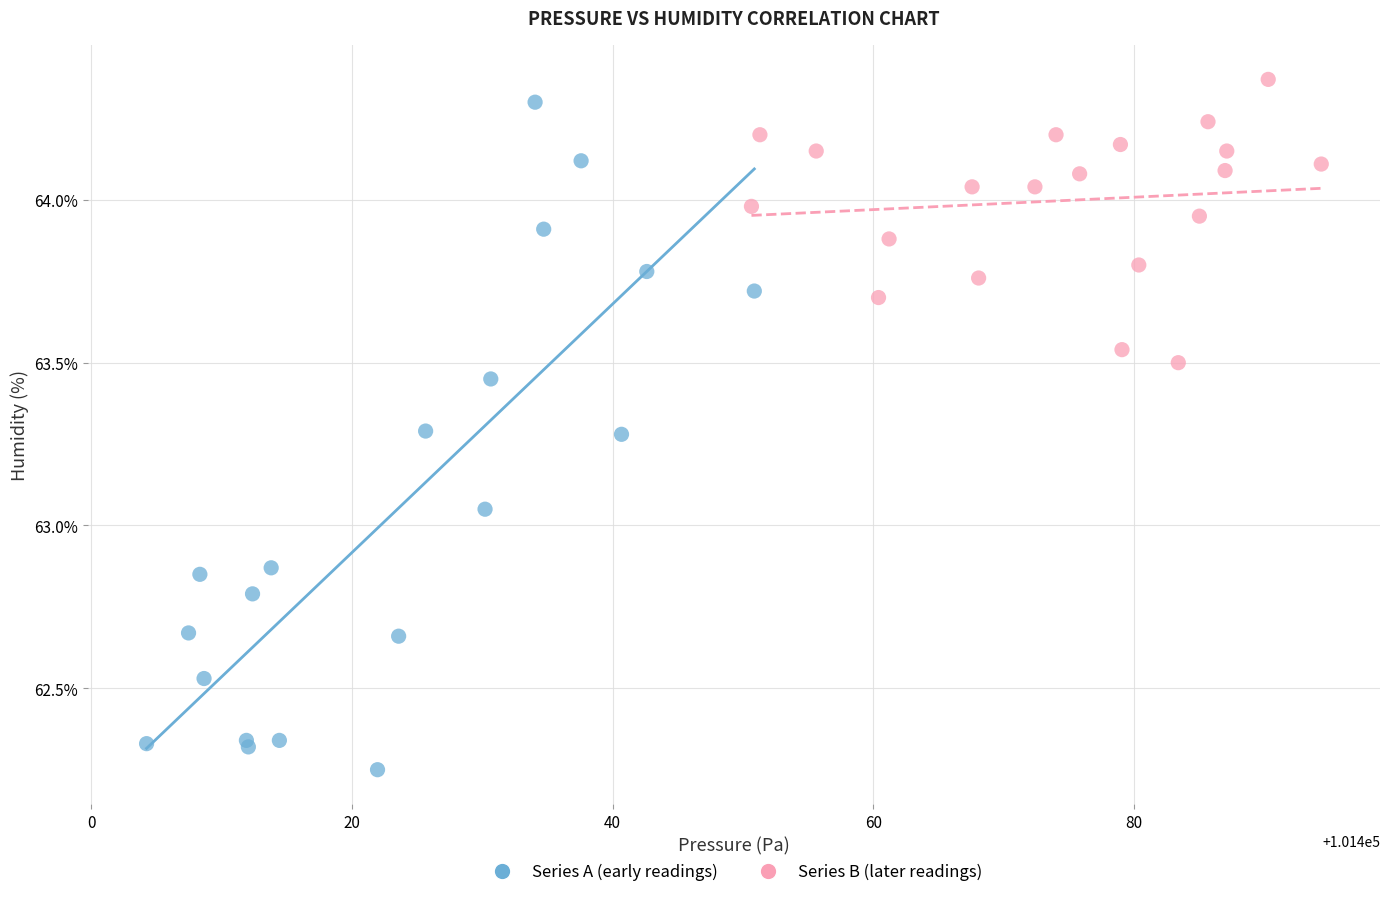

Which series contains the highest Y value?

Series B (later readings)